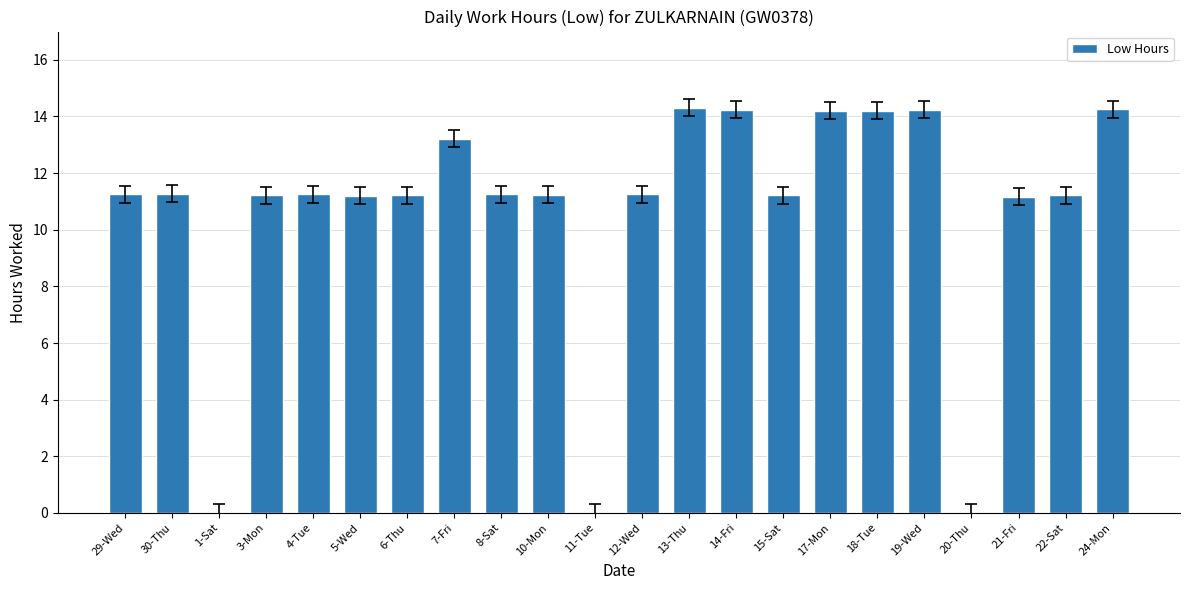

What is the maximum value shown in the chart?

14.3